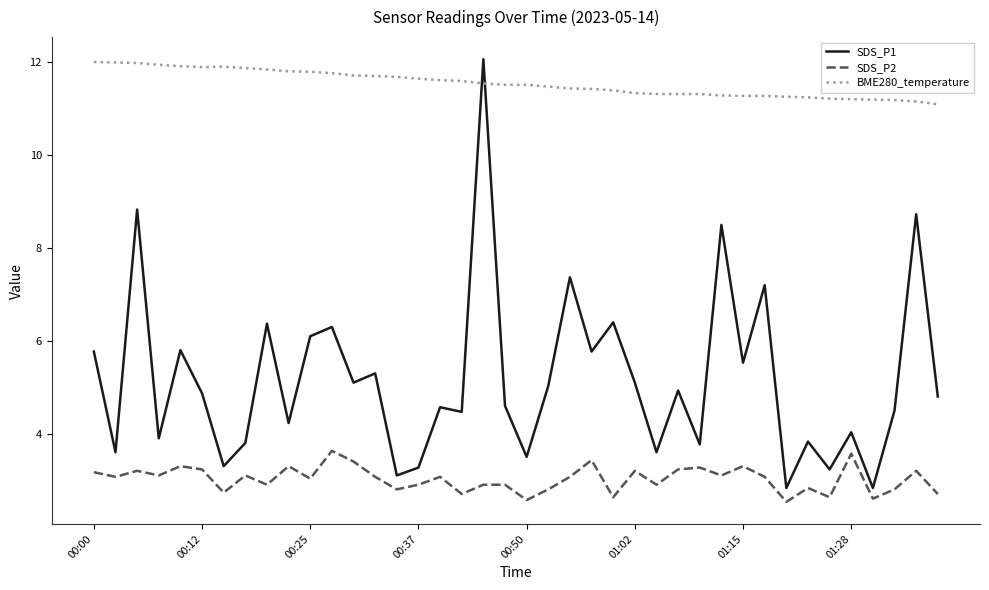

True or false: SDS_P1 and SDS_P2 cross at least once.

False